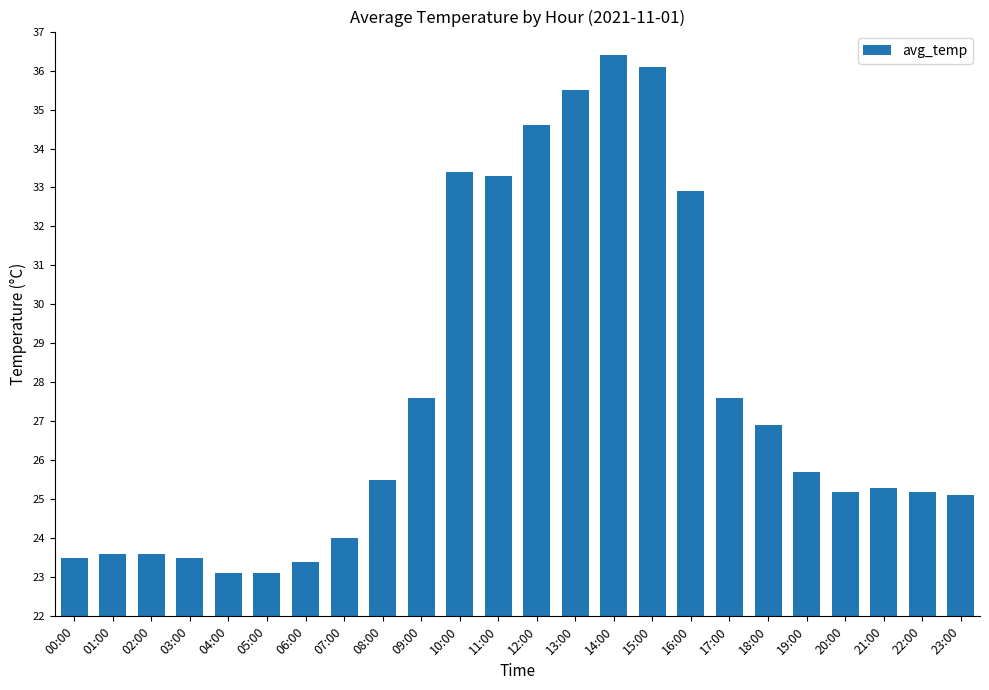

What position from the left is 06:00?

7